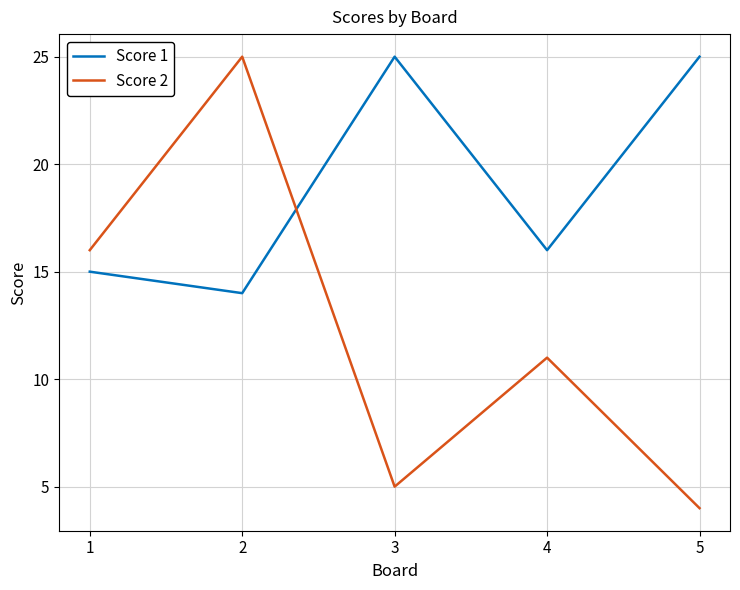

What is the minimum value for Score 2?

4